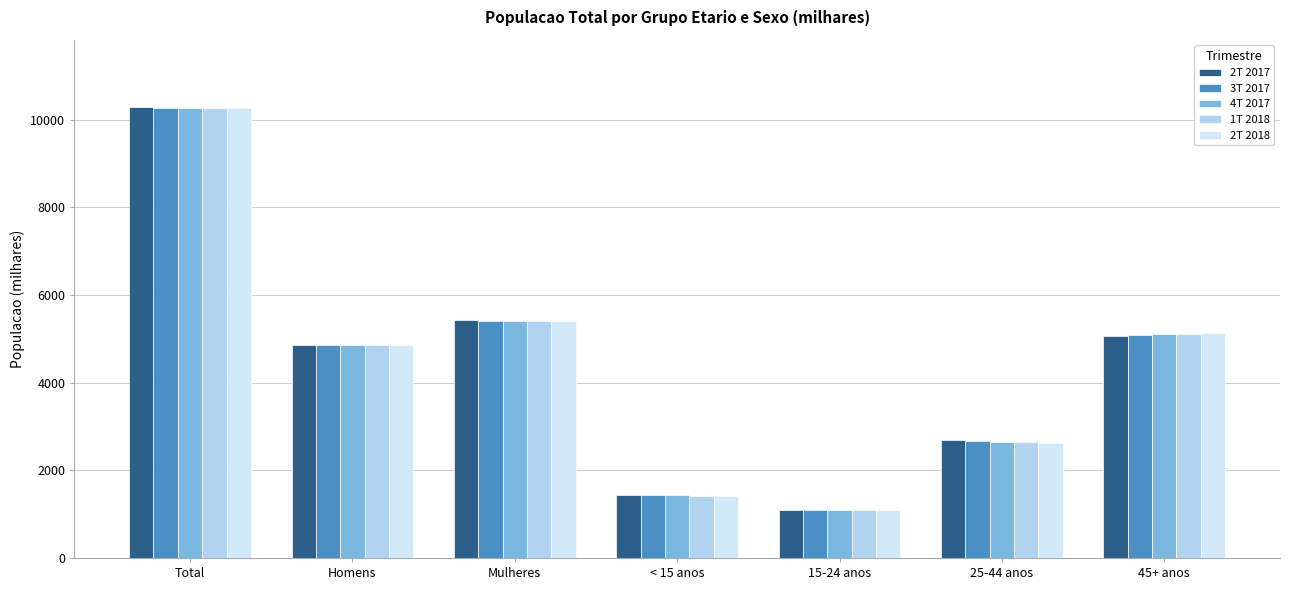

True or false: 4T 2017 has a value of 10278.1 at Total.

True